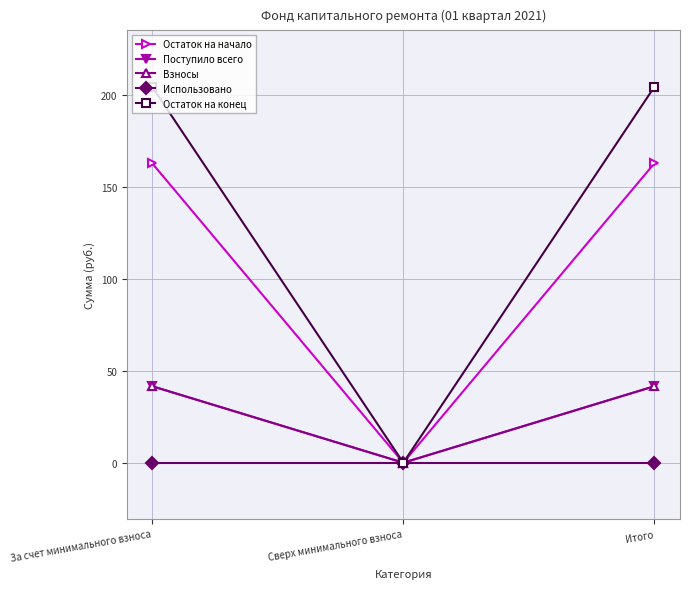

Which series changed the most between За счет минимального взноса and Сверх минимального взноса?

Остаток на конец